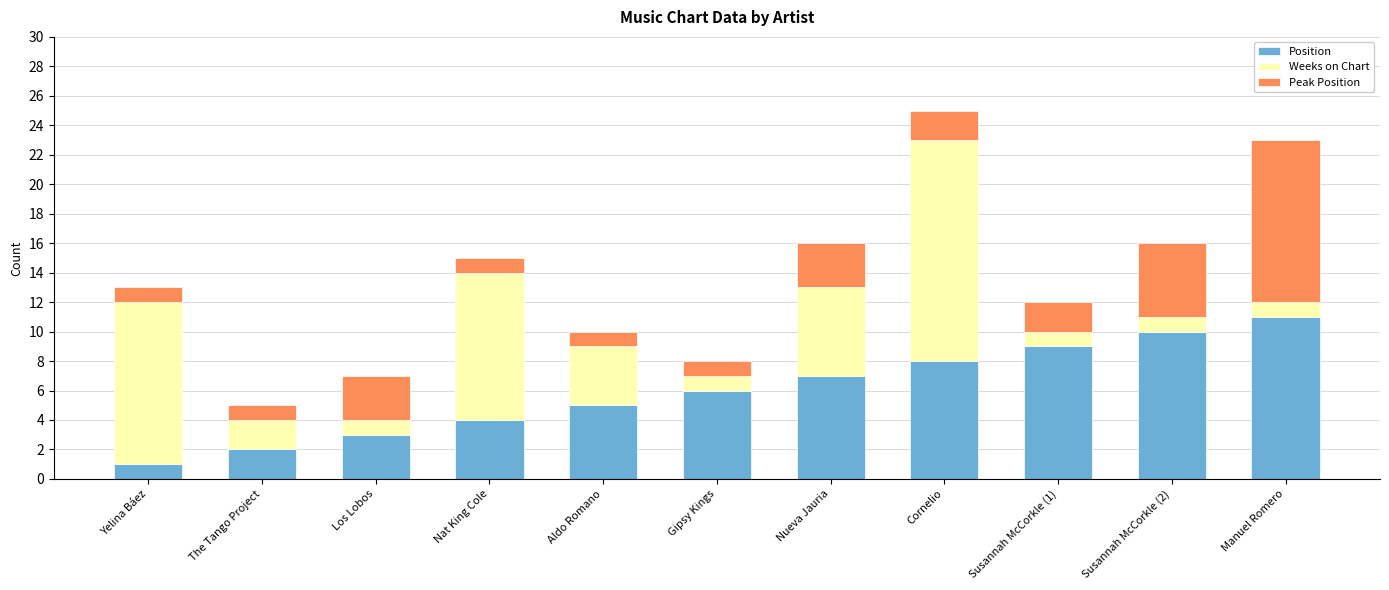

How many data points in Position are less than 6?

5